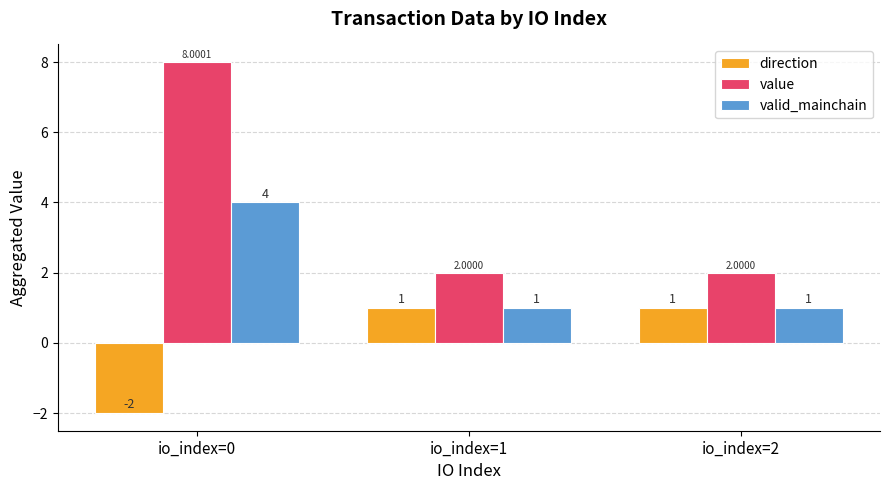

Which series changed the most between io_index=0 and io_index=2?

value